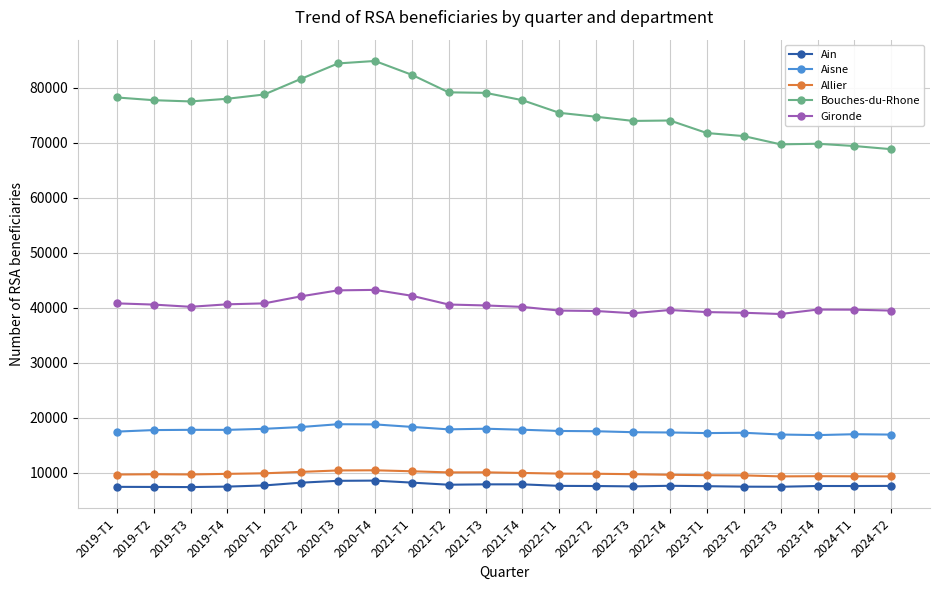

Is the value of Allier at 2021-T4 greater than the value of Ain at 2021-T3?

Yes